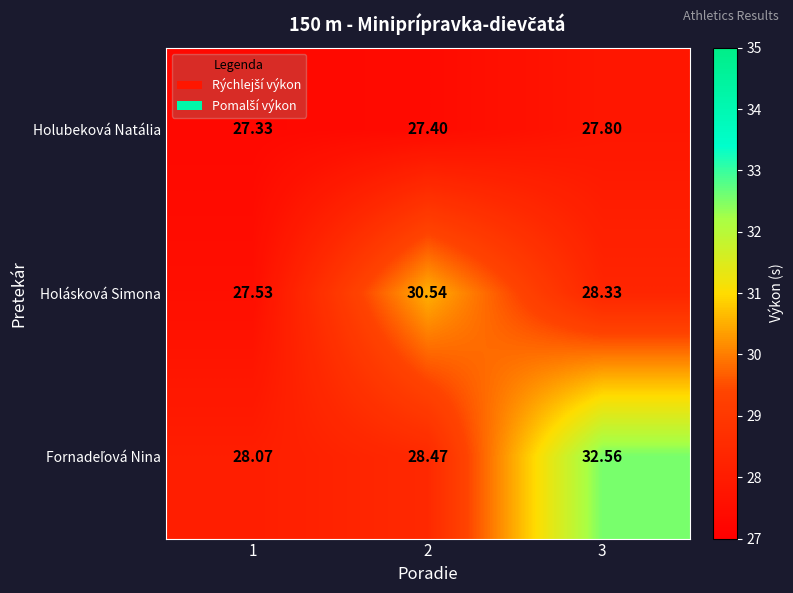

At which category is the sum across all series the highest?

3